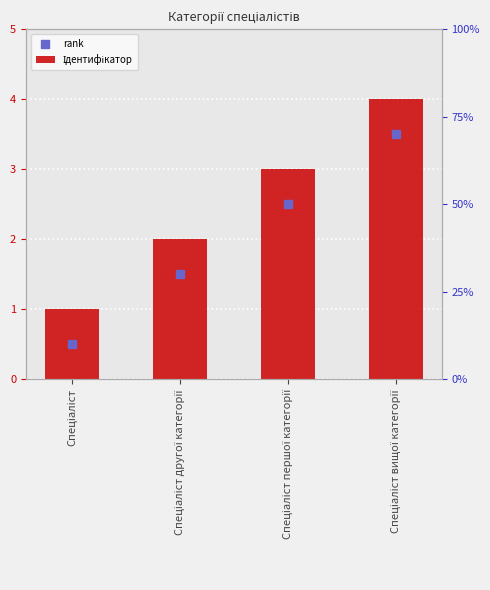

Is it true that rank equals 0.7 at Спеціаліст?

False